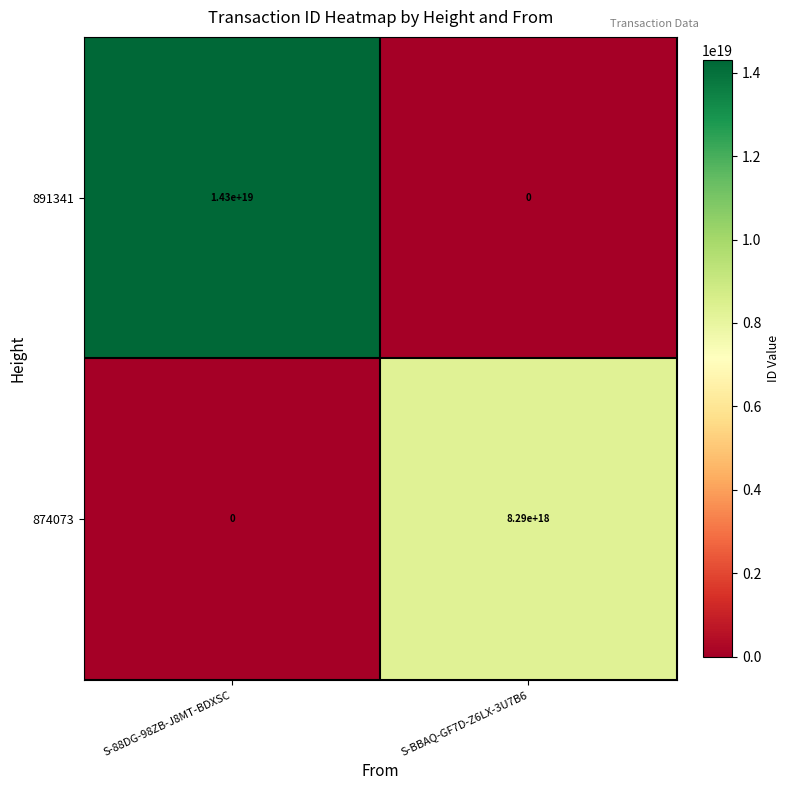

Rank the categories by 891341 value from highest to lowest.

S-88DG-98ZB-J8MT-BDXSC, S-BBAQ-GF7D-Z6LX-3U7B6